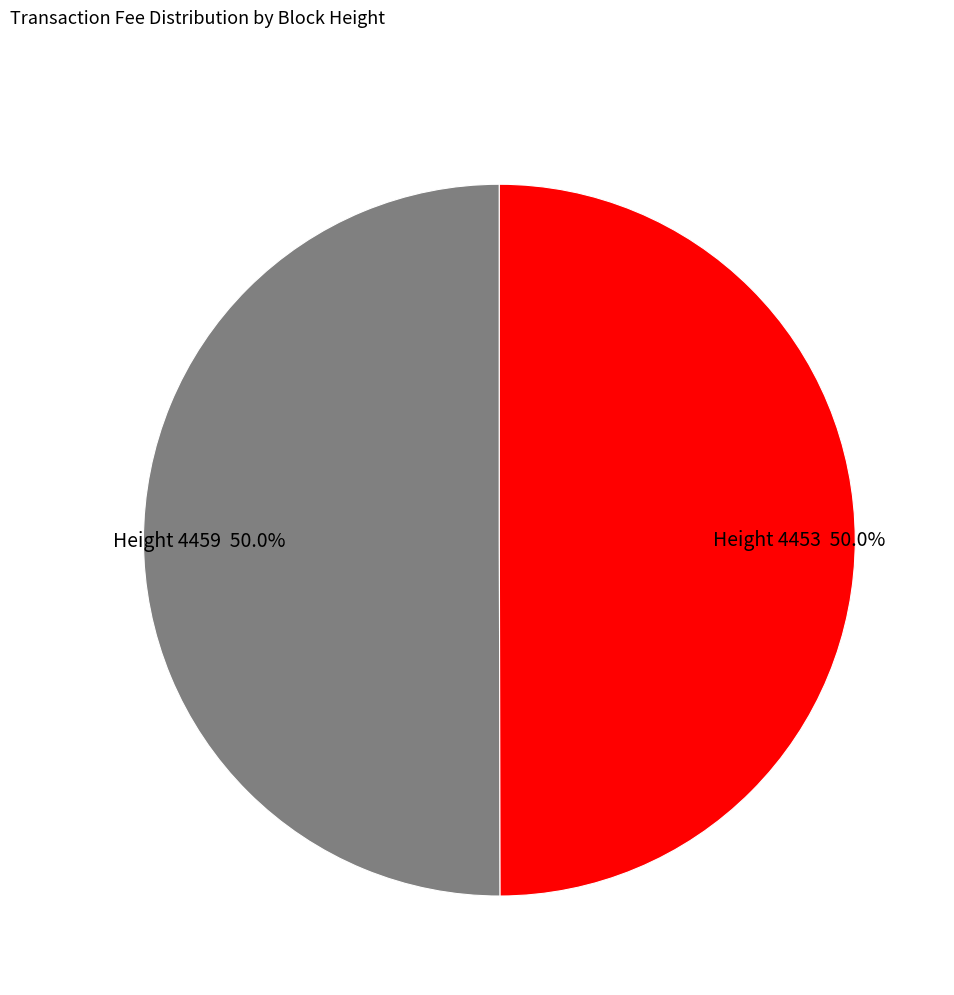

What is the ratio of the value at Height 4453 50.0% to the value at Height 4459 50.0%?

1.0